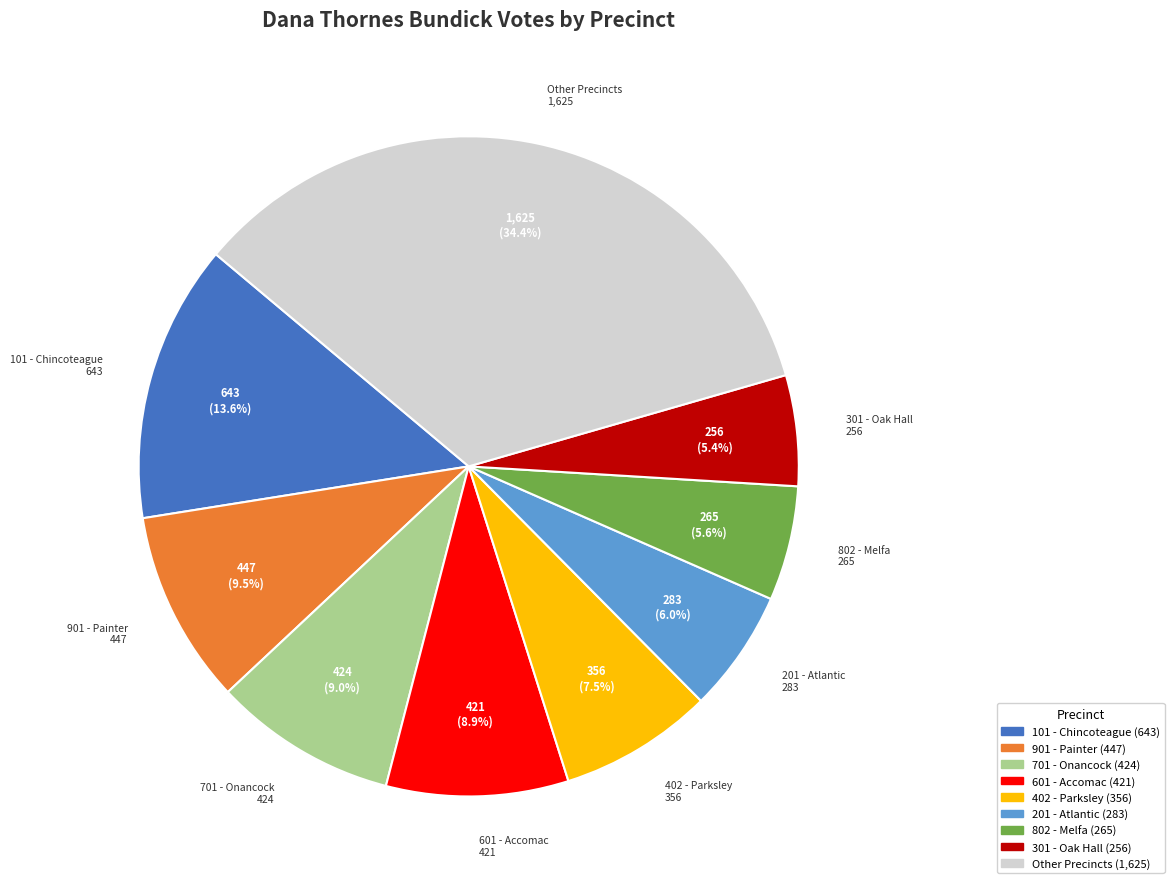

Count the number of slices in the pie.

9